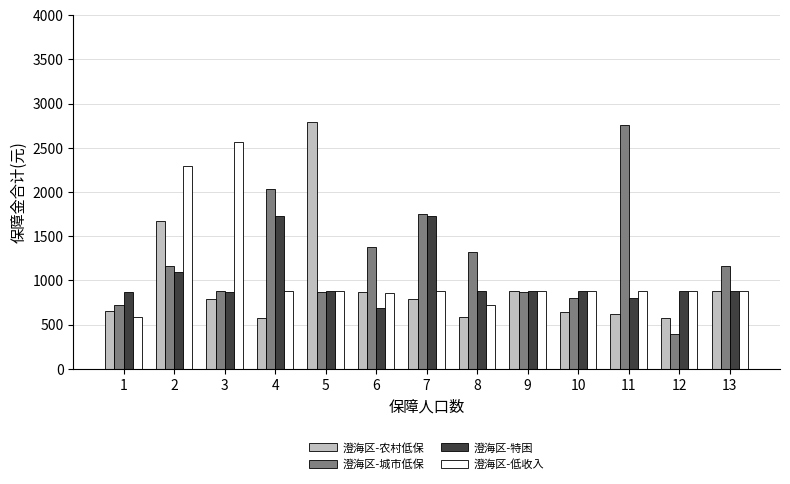

What is the lowest value of the 澄海区-城市低保 series?

393